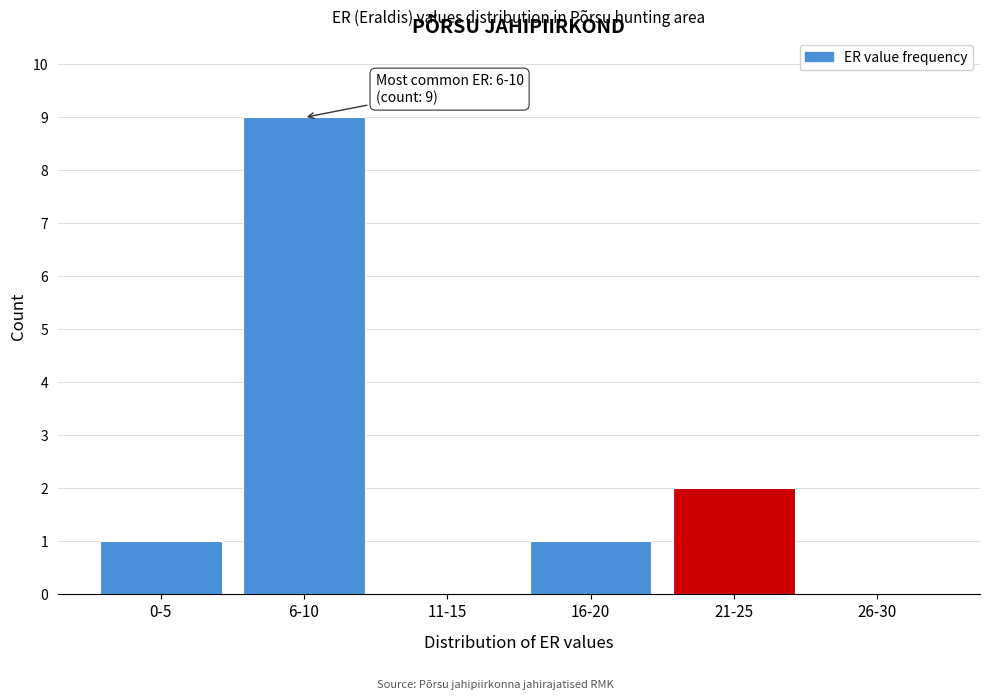

Reading left to right, list all the values displayed in this chart.

0-5=1	6-10=9	11-15=0	16-20=1	21-25=2	26-30=0